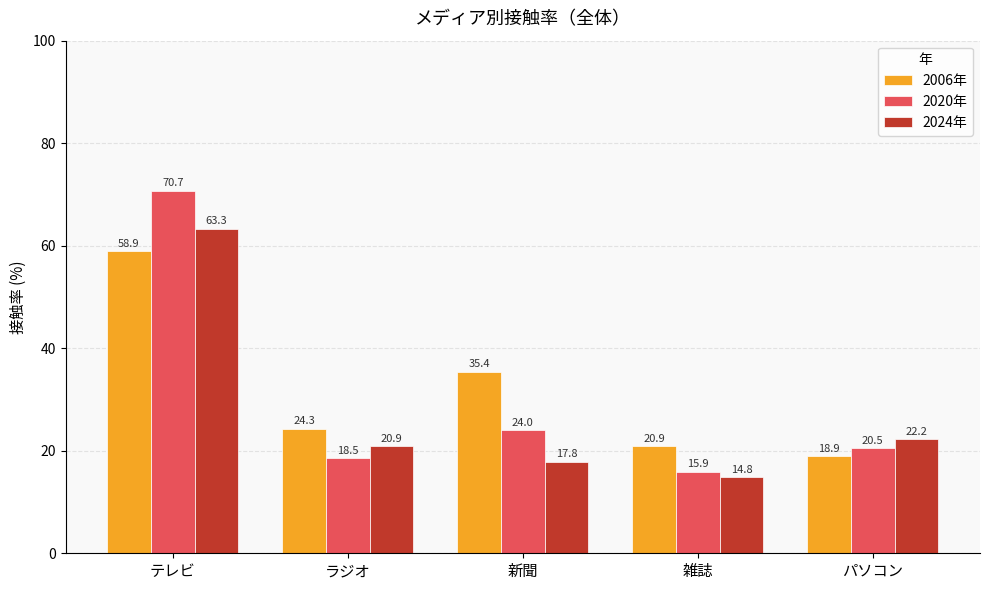

What position from the right is ラジオ?

4